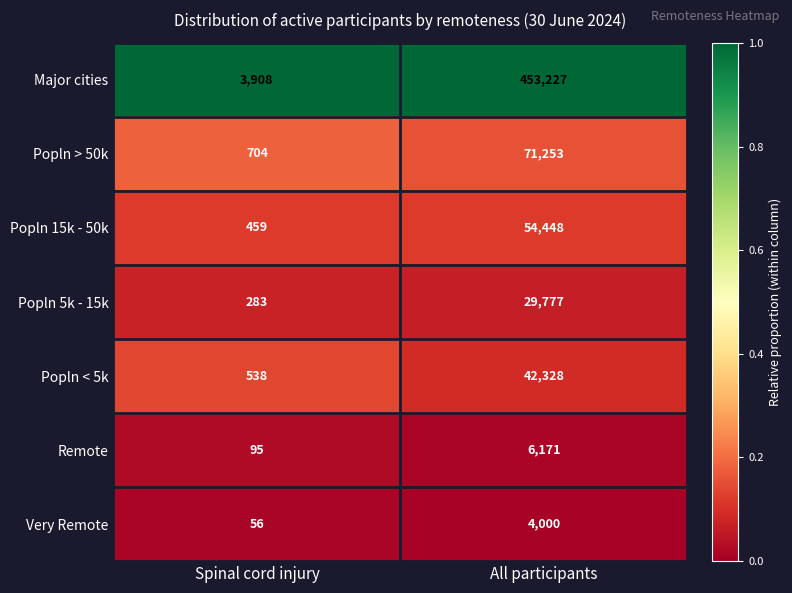

What is the sum of all Remote values?

6266